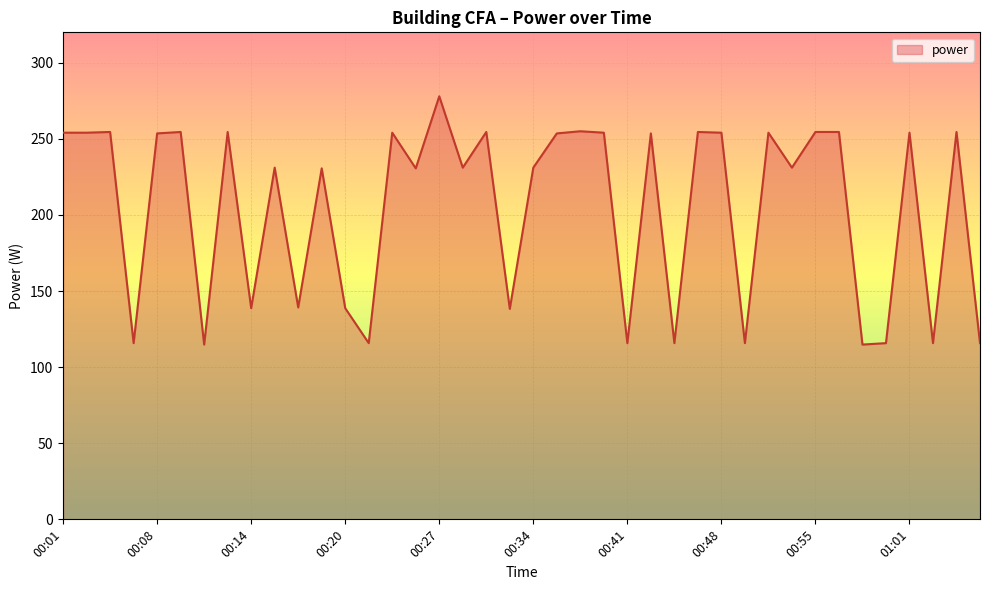

What is the smallest value displayed?

114.8